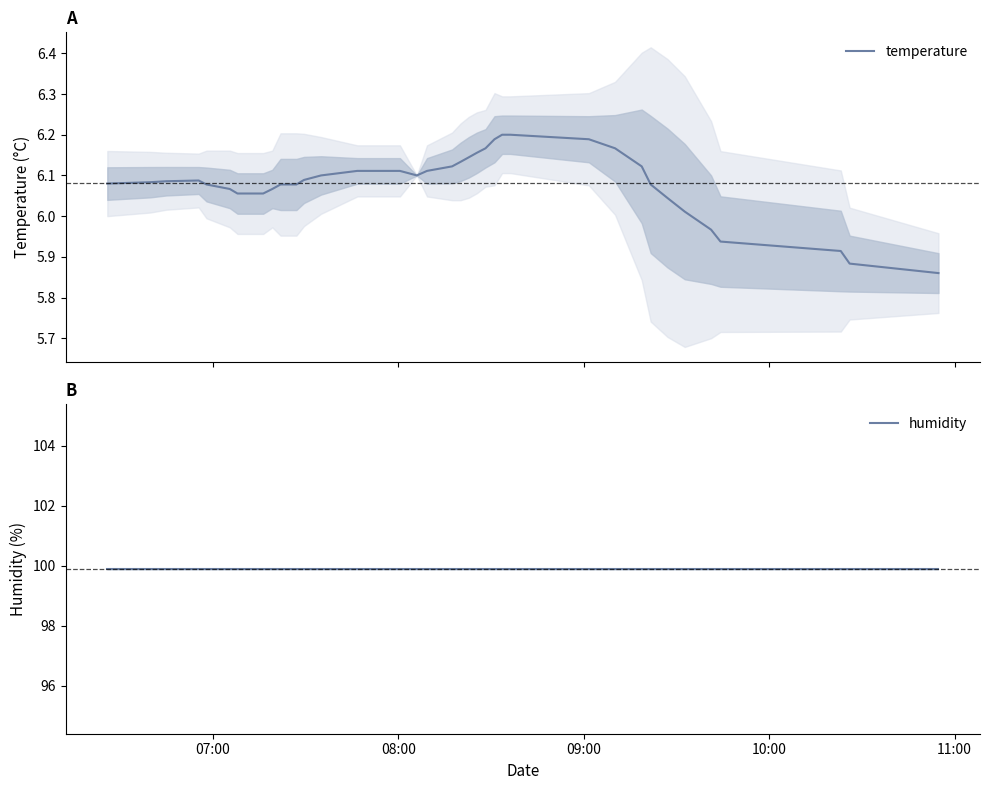

Which series has the widest spread of values?

temperature